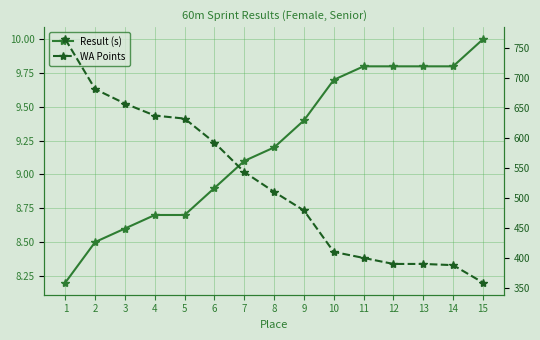

Rank the series by their maximum value, from highest to lowest.

WA Points, Result (s)